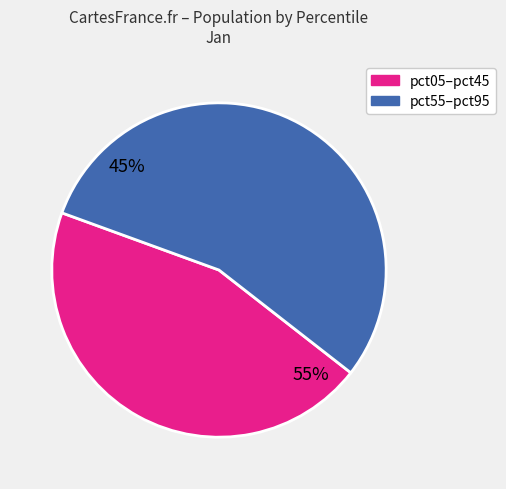

True or false: pct25 accounts for 16% of the total.

False